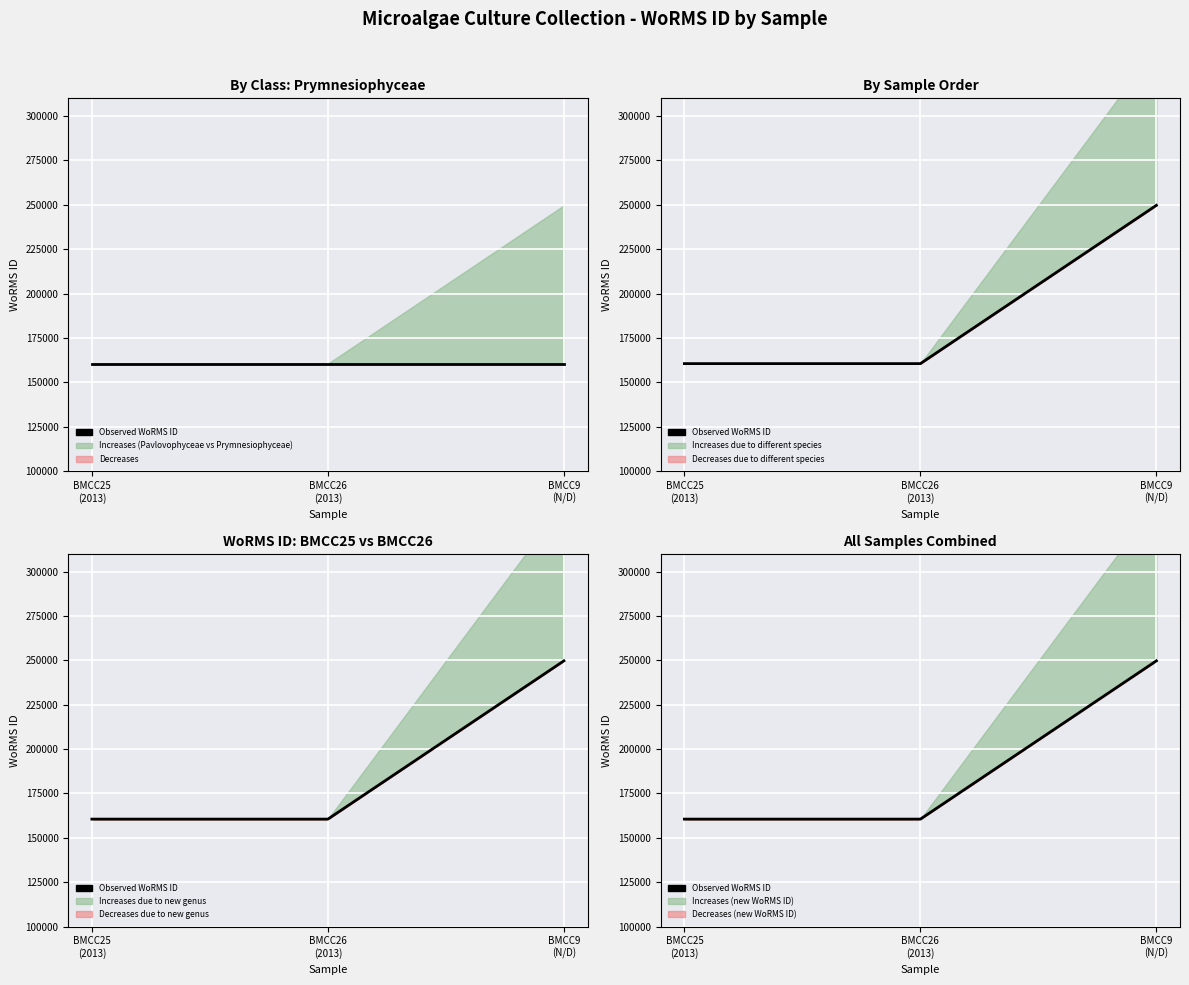

Rank the categories by value from lowest to highest.

BMCC25
(2013), BMCC26
(2013), BMCC9
(N/D)